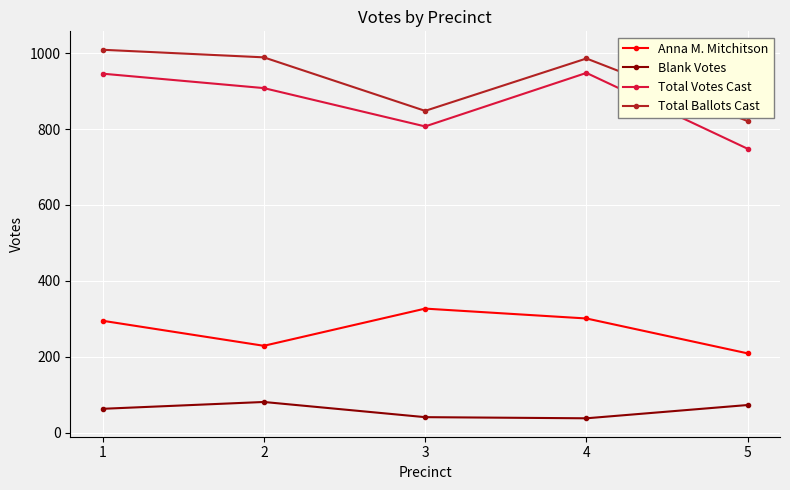

Count the number of data series in this chart.

4